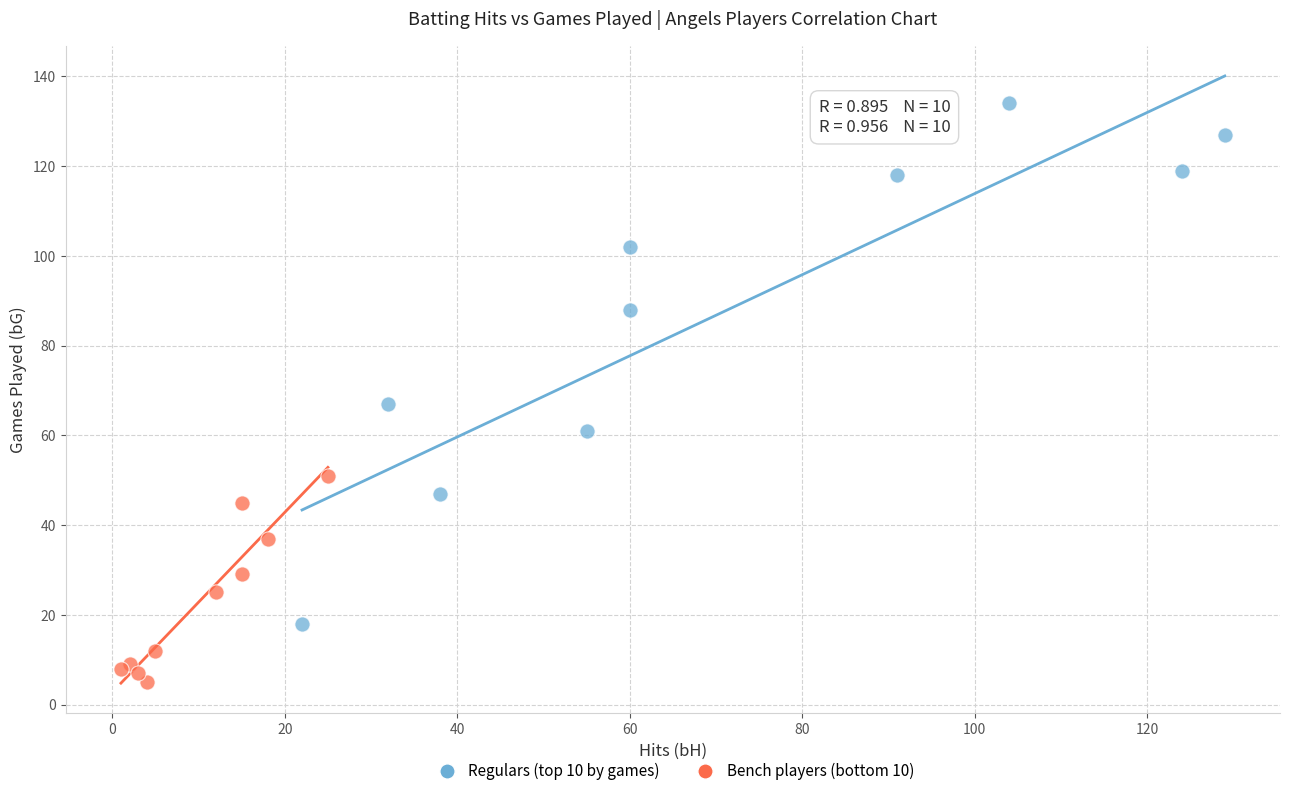

Which series contains the lowest Y value?

Bench players (bottom 10)